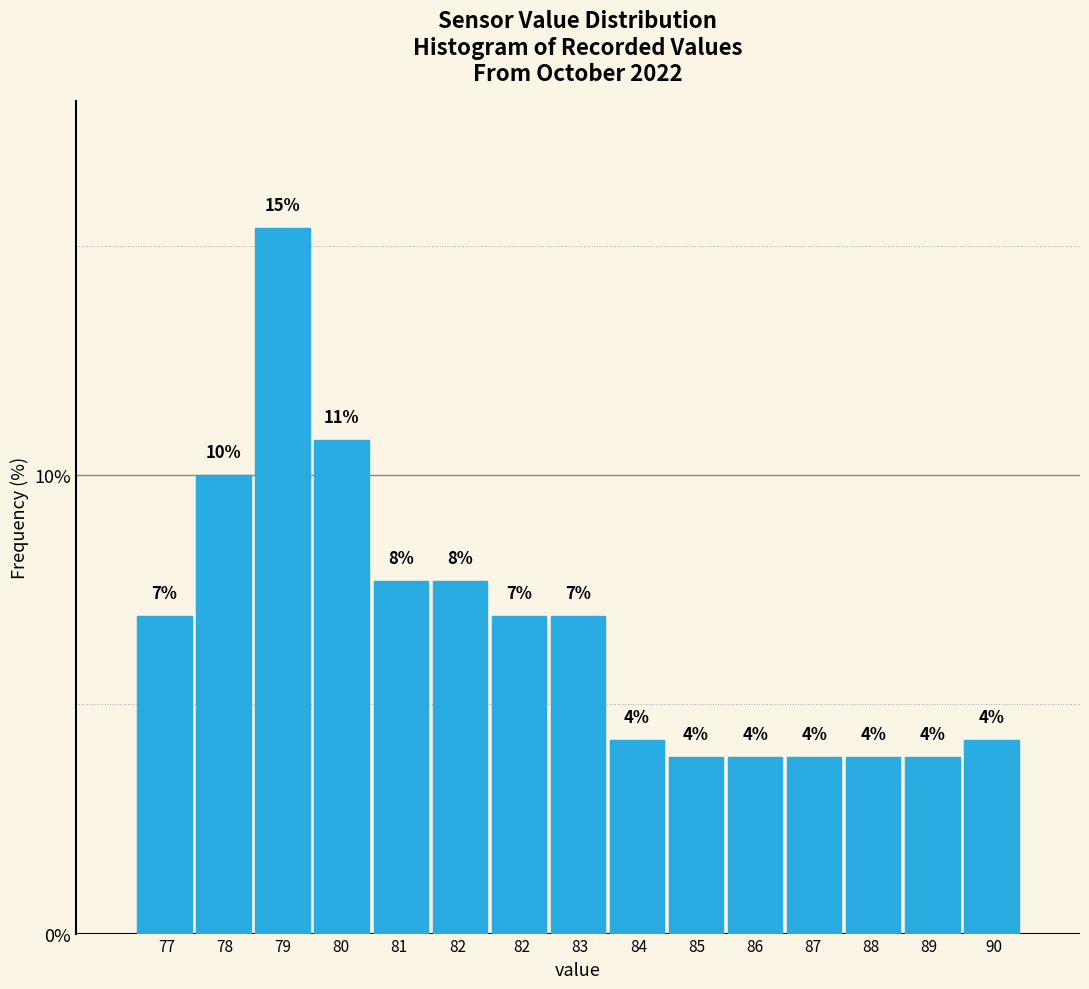

Are the bars horizontal?

No